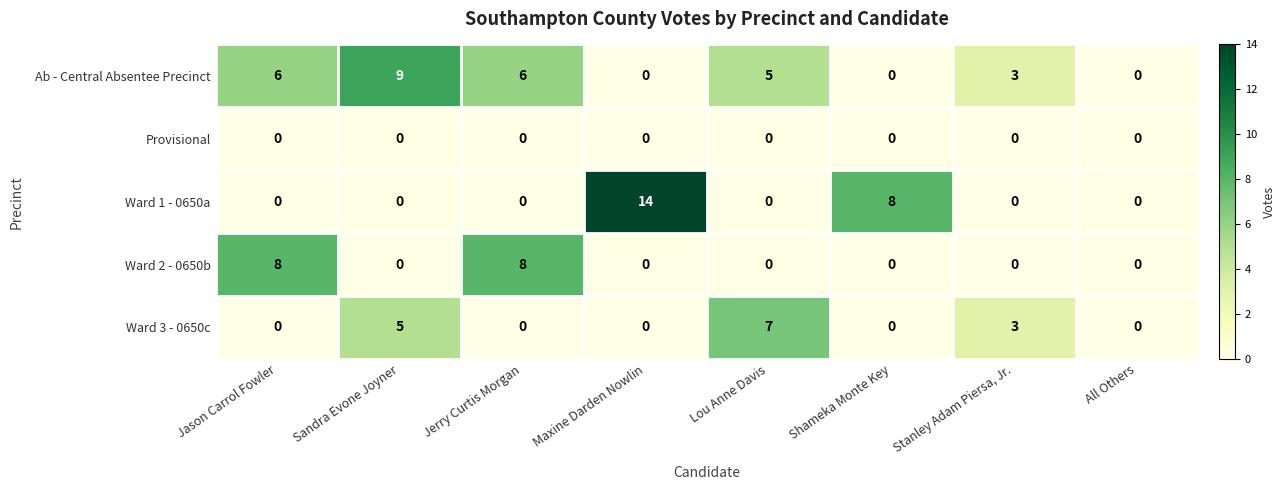

What is the total value across all series at Sandra Evone Joyner?

14